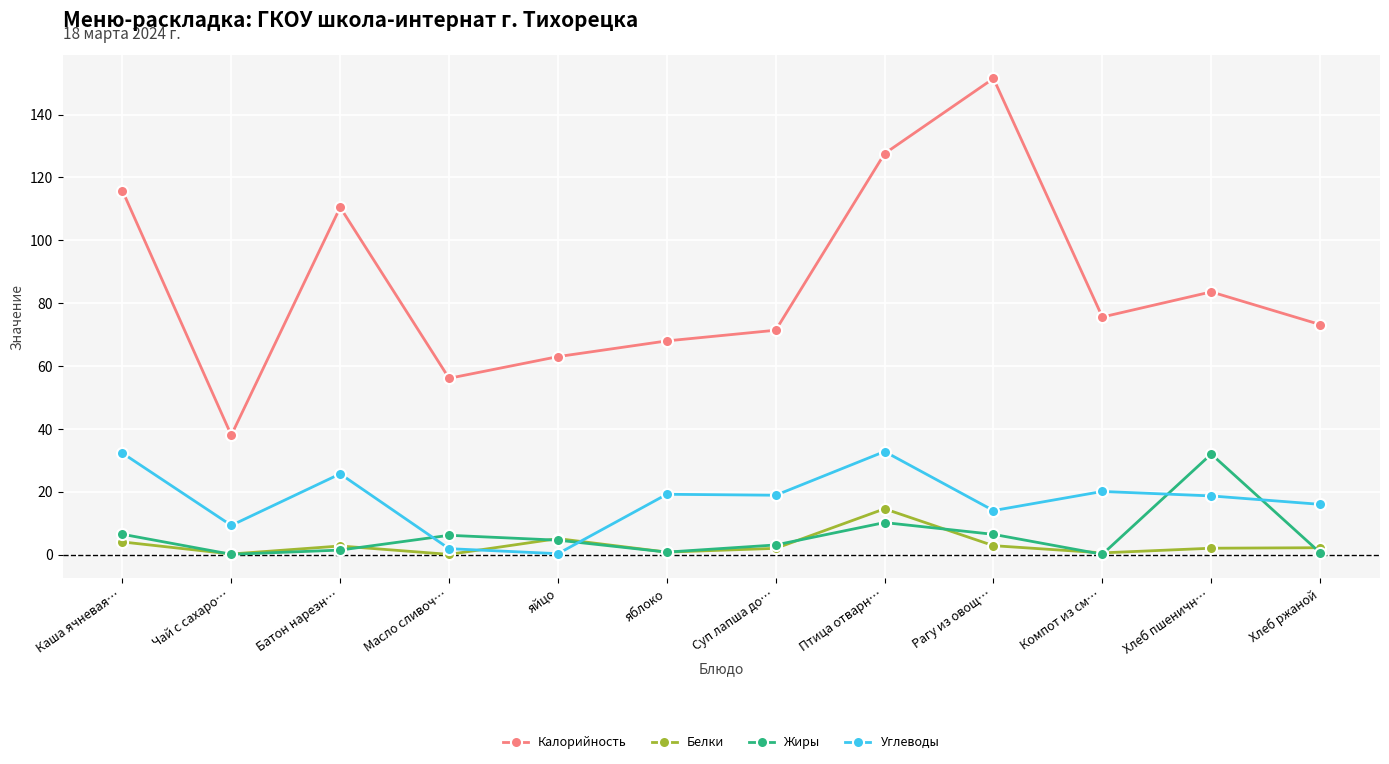

True or false: Калорийность has a value of 28.4 at яблоко.

False